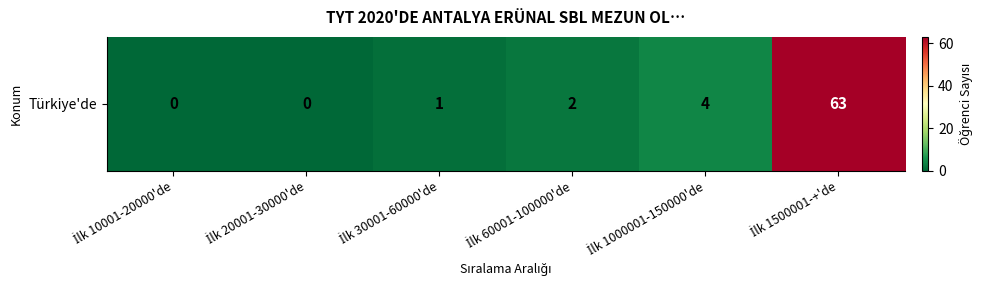

True or false: the data shows 63 at İlk 1500001-+'de.

True